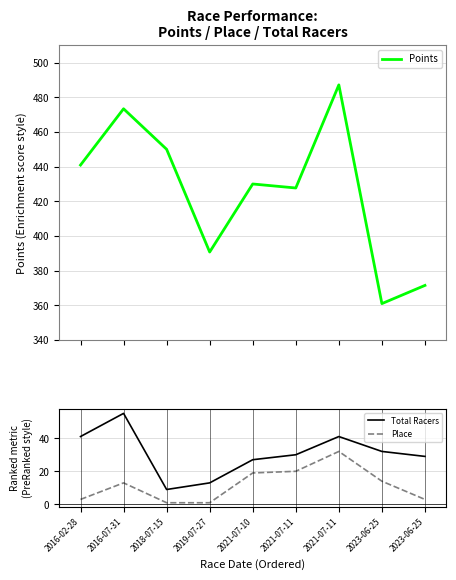

Count the number of categories in the chart.

9